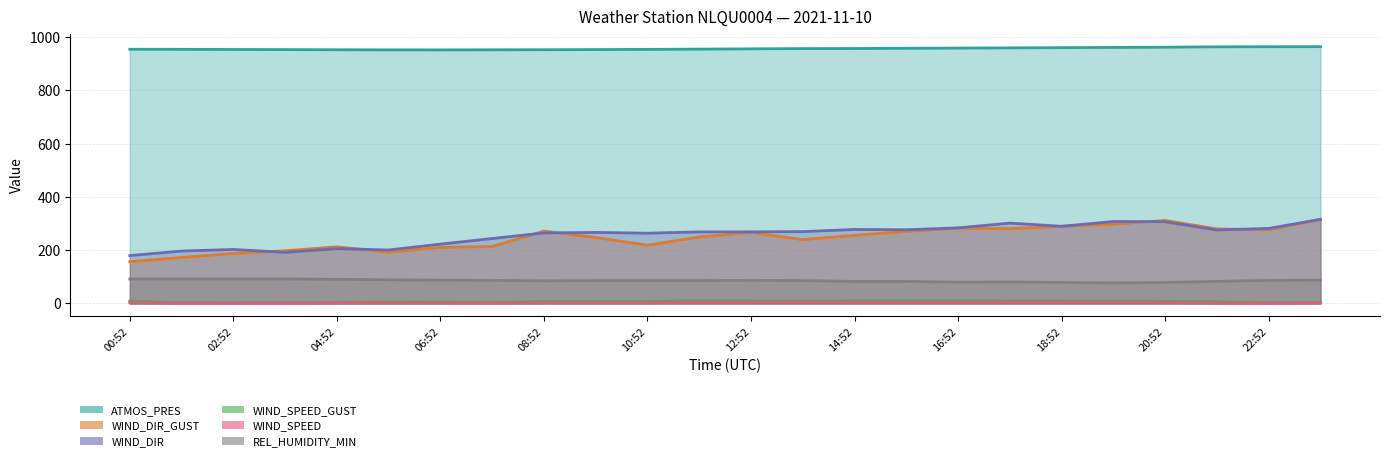

At which label does REL_HUMIDITY_MIN reach its minimum?

19:52